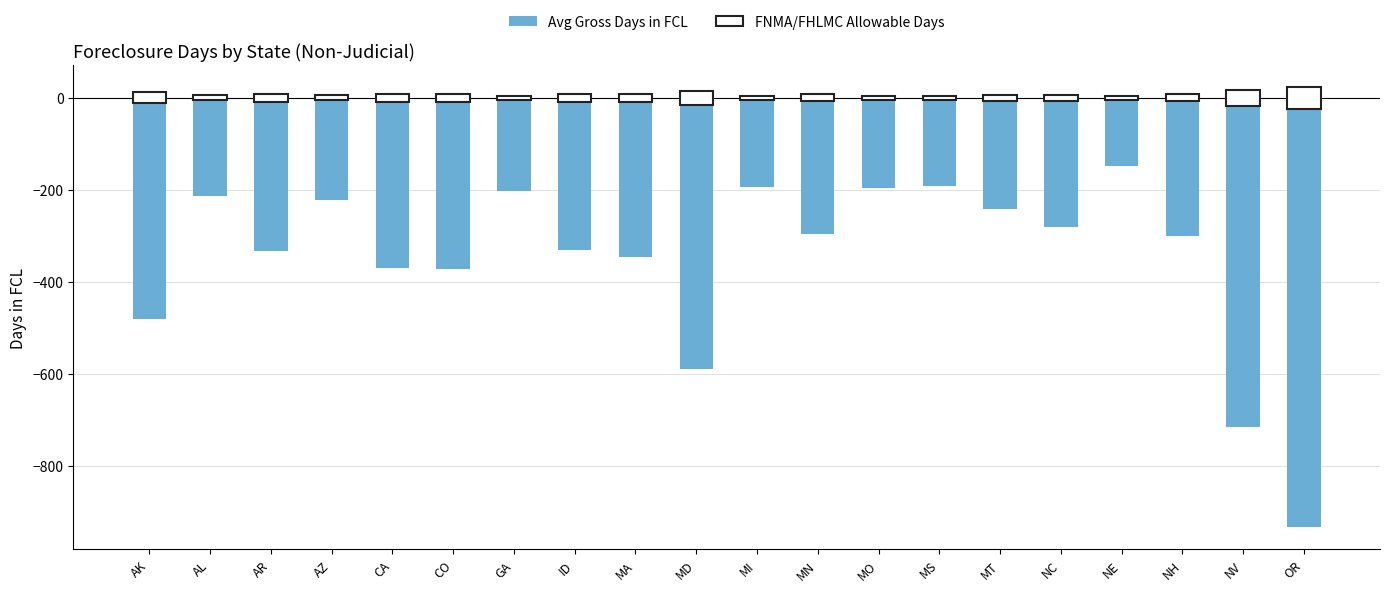

What is the difference between the values at AL and NH?

86.7